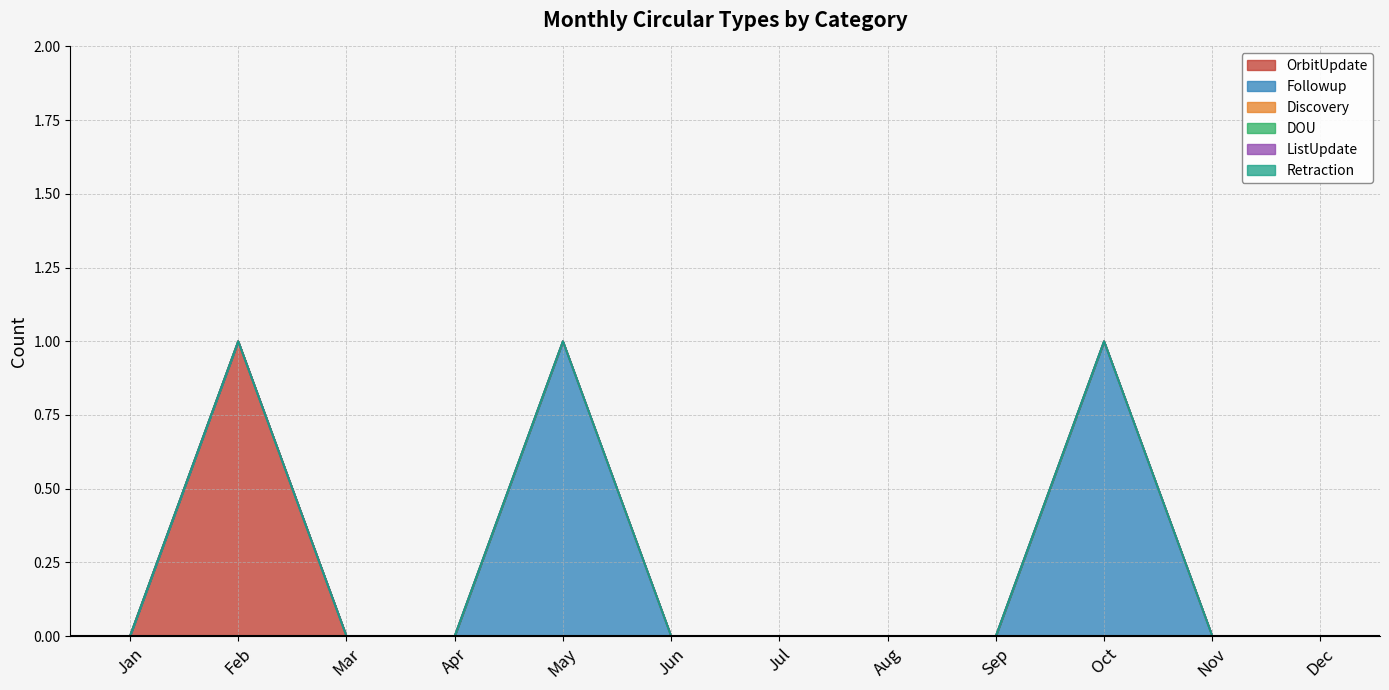

Which has a higher value, Nov or Jul?

Nov